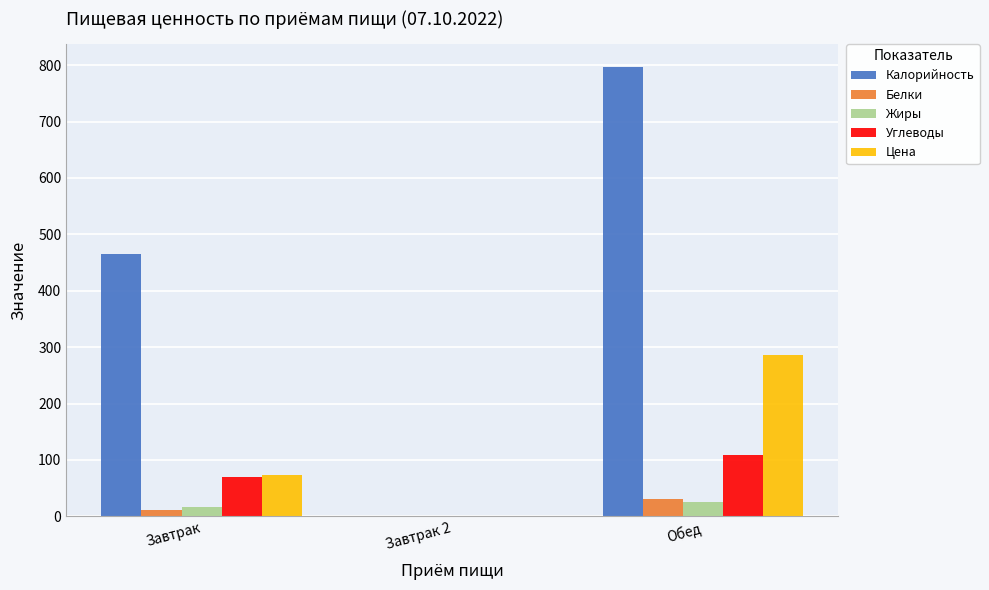

How many groups of bars are there?

3